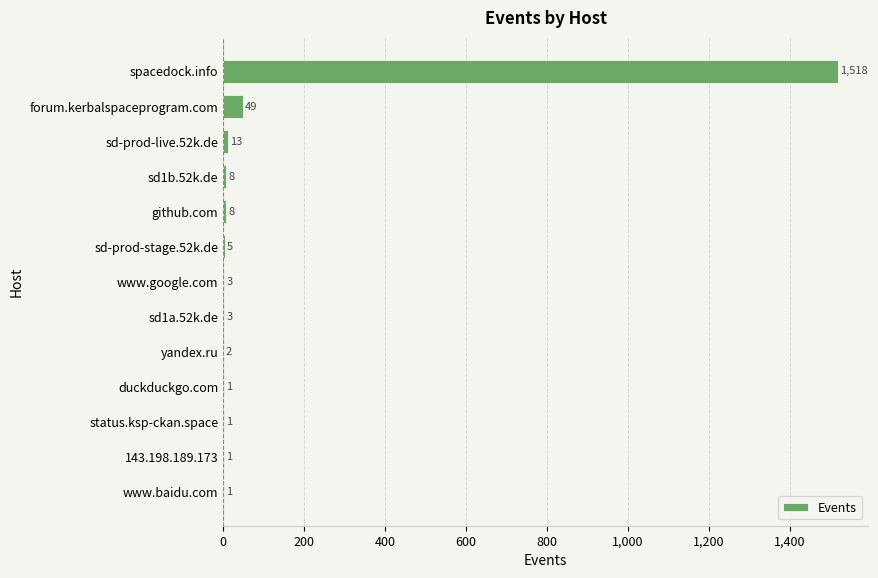

At which category does the chart reach its peak across all series?

spacedock.info